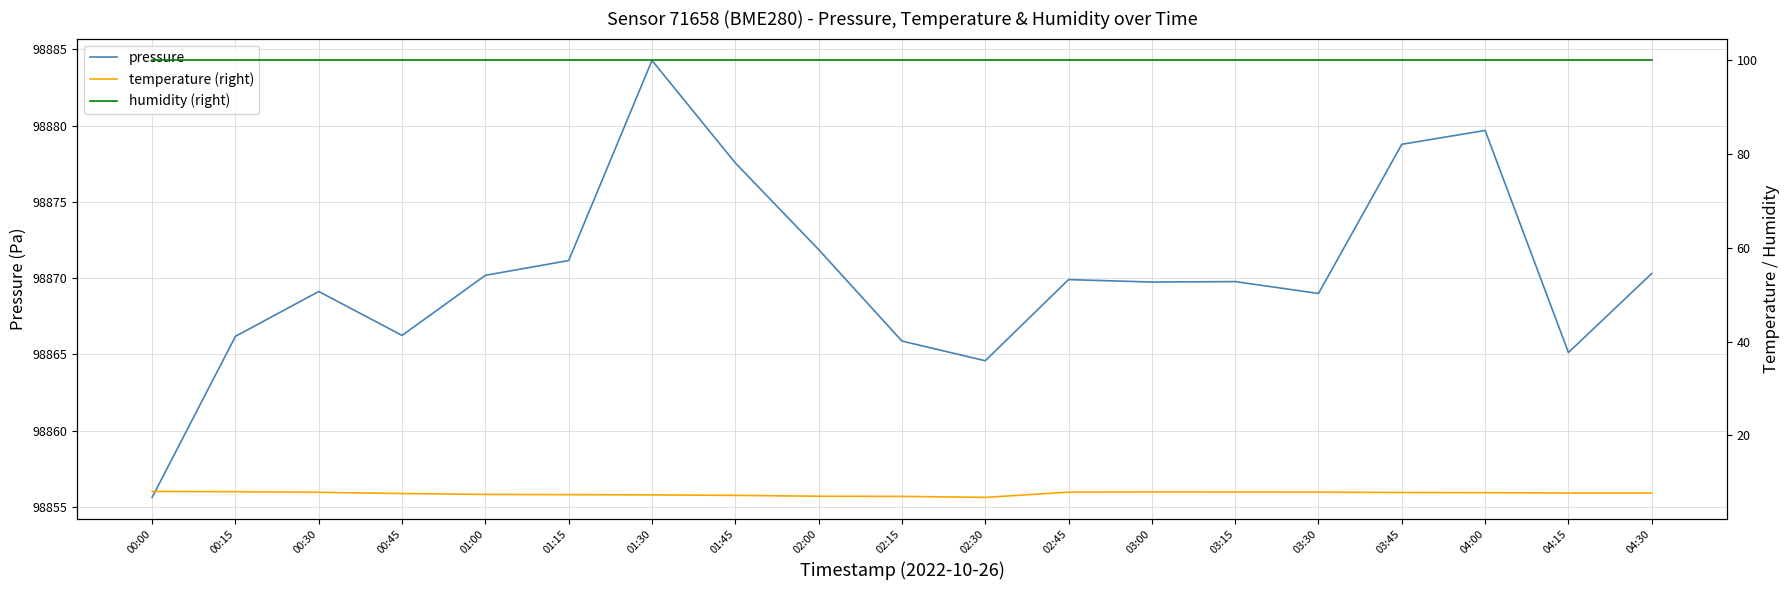

Reading right to left, extract all data points from this chart.

pressure: 04:30=98870.3	04:15=98865.1	04:00=98879.7	03:45=98878.8	03:30=98869.0	03:15=98869.8	03:00=98869.8	02:45=98869.9	02:30=98864.6	02:15=98865.9	02:00=98871.9	01:45=98877.6	01:30=98884.3	01:15=98871.2	01:00=98870.2	00:45=98866.2	00:30=98869.1	00:15=98866.2	00:00=98855.6
temperature (right): 04:30=7.7	04:15=7.7	04:00=7.8	03:45=7.8	03:30=7.9	03:15=7.9	03:00=8.0	02:45=7.9	02:30=6.8	02:15=7.0	02:00=7.0	01:45=7.2	01:30=7.3	01:15=7.4	01:00=7.4	00:45=7.6	00:30=7.9	00:15=8.0	00:00=8.1
humidity (right): 04:30=100.0	04:15=100.0	04:00=100.0	03:45=100.0	03:30=100.0	03:15=100.0	03:00=100.0	02:45=100.0	02:30=100.0	02:15=100.0	02:00=100.0	01:45=100.0	01:30=100.0	01:15=100.0	01:00=100.0	00:45=100.0	00:30=100.0	00:15=100.0	00:00=100.0